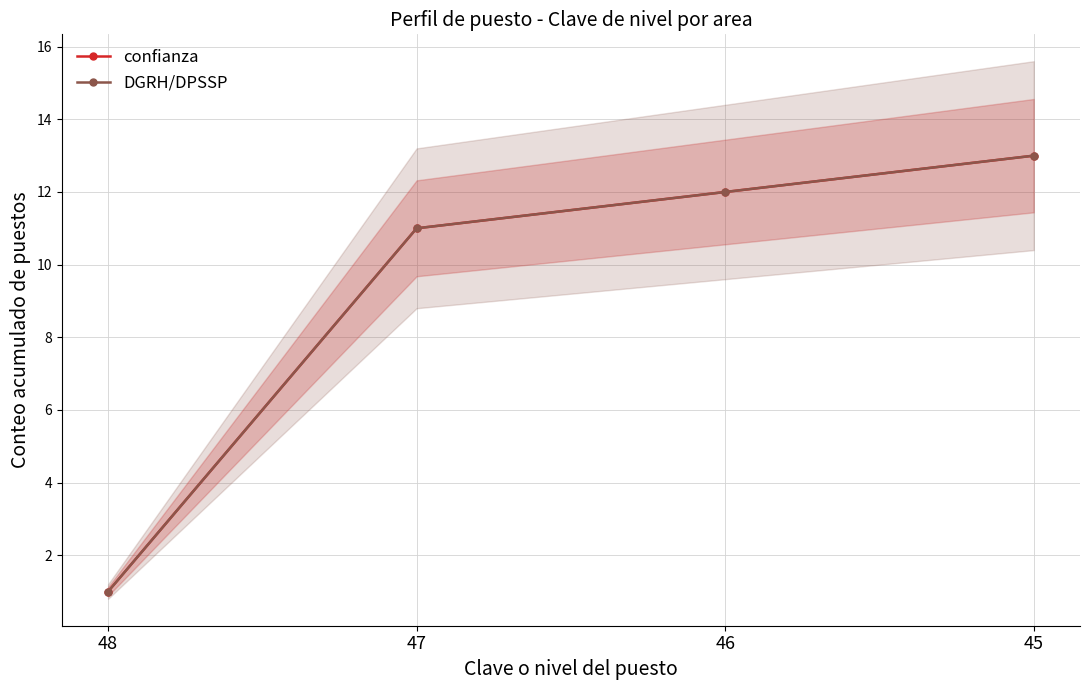

What are all the series names shown in the legend?

confianza, DGRH/DPSSP